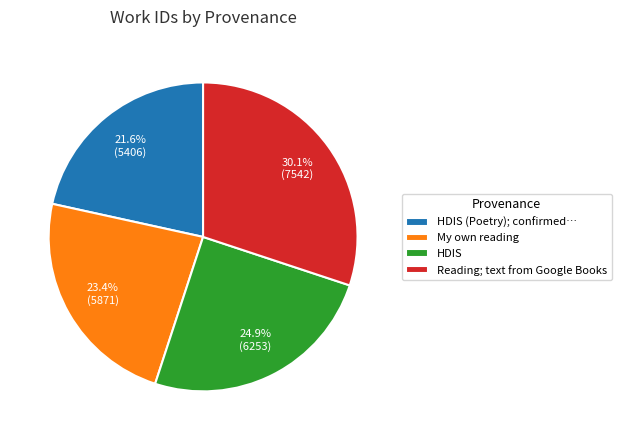

Which slice is the smallest?

HDIS (Poetry); confirmed…